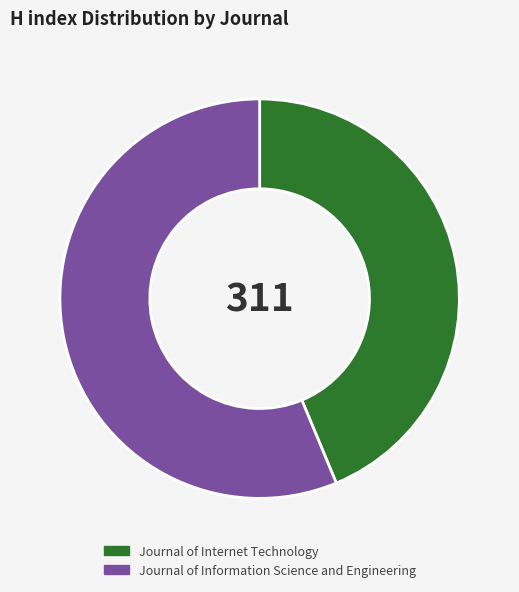

How many slices are in this pie chart?

2